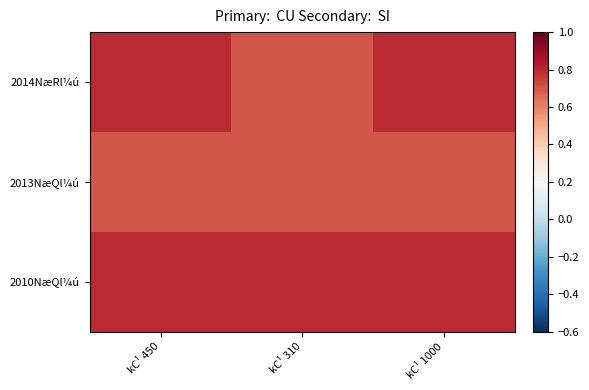

At kC¹ 310, list the series in order from smallest to largest.

2014NæRl¼ú, 2013NæQl¼ú, 2010NæQl¼ú